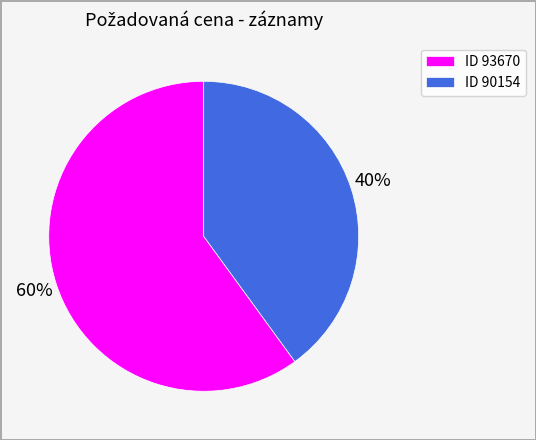

How many slices are in this pie chart?

2